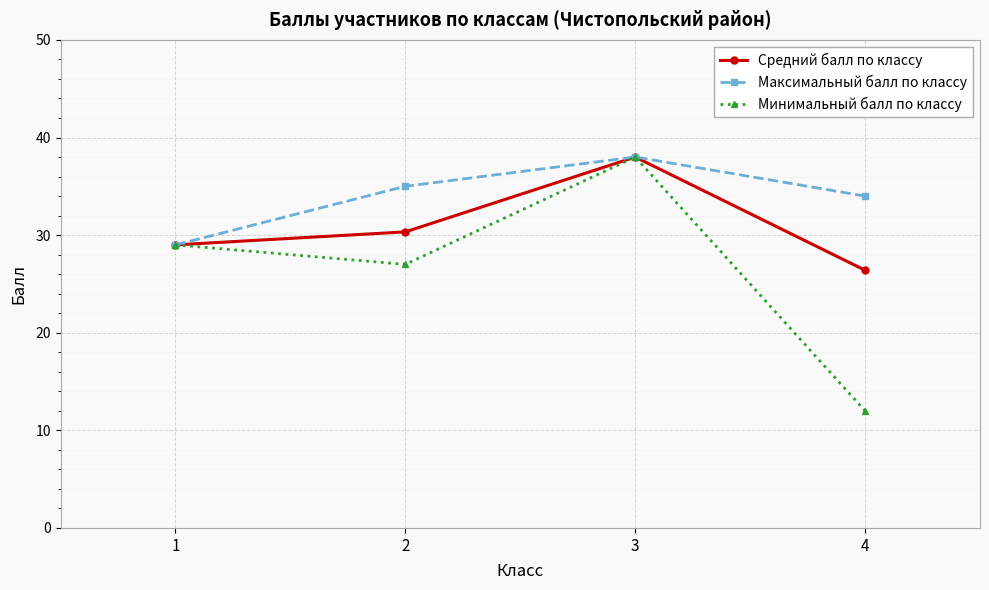

What is the difference between the Средний балл по классу values at 4 and 3?

11.6